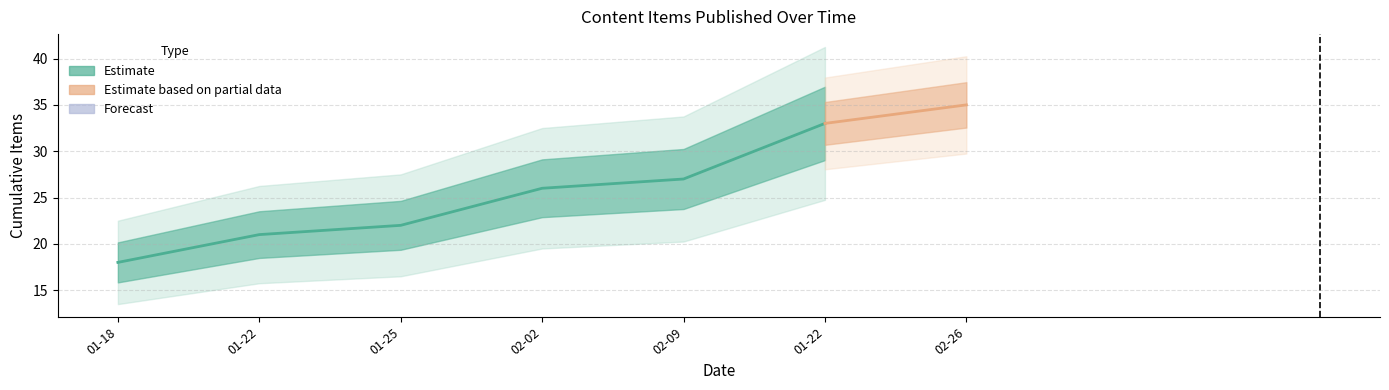

True or false: there are more than 1 points higher than both neighbors.

False